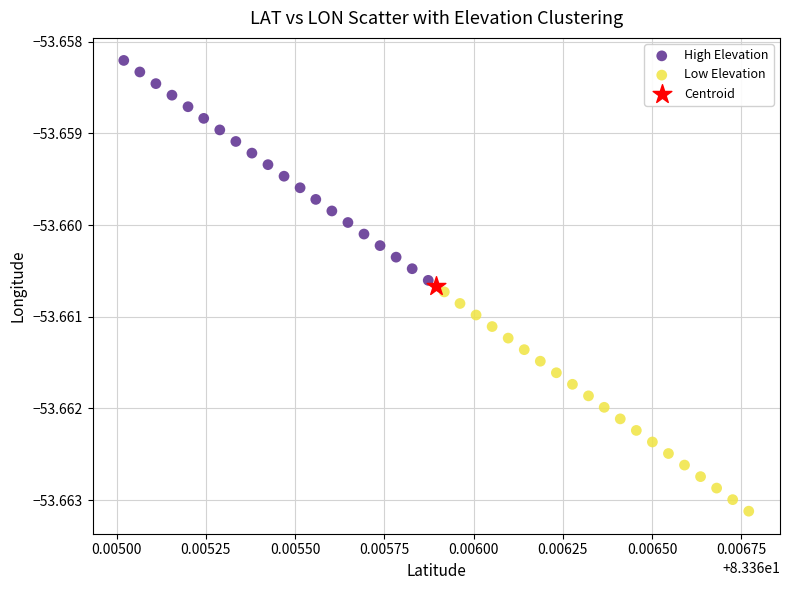

What are all the series names shown in the legend?

High Elevation, Low Elevation, Centroid